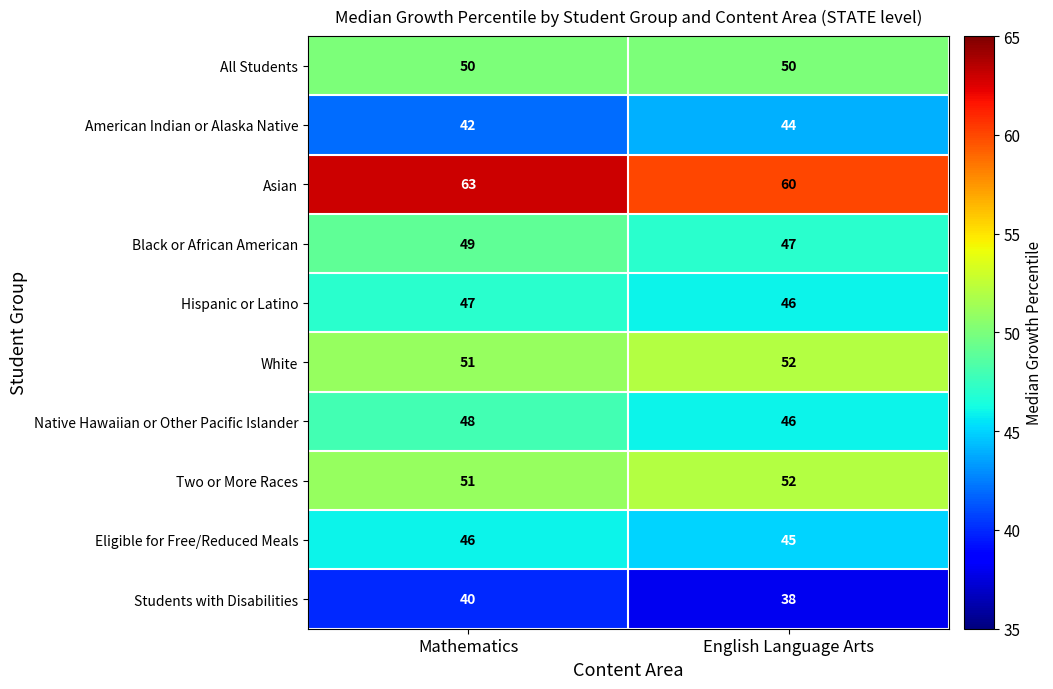

What value does the Two or More Races series have at Mathematics?

51